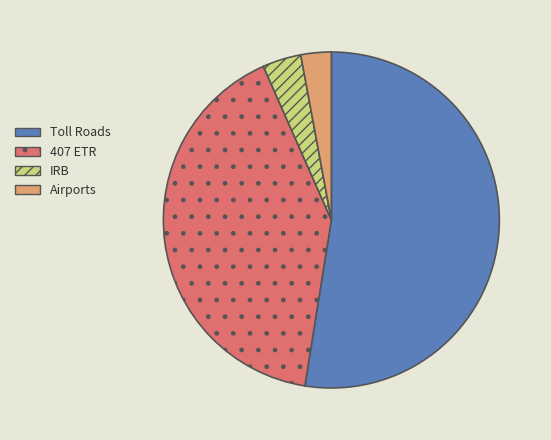

Combined, do IRB and Toll Roads account for over 50%?

Yes